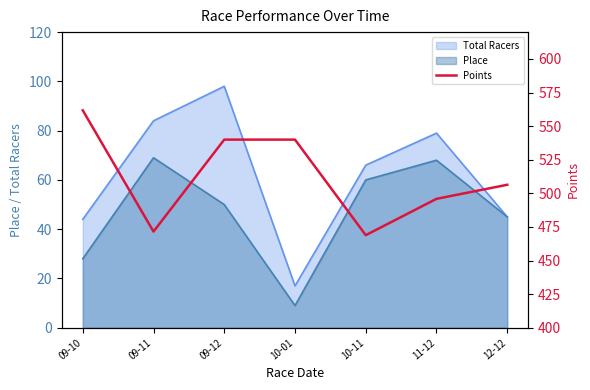

What is the highest value of the Place series?

69